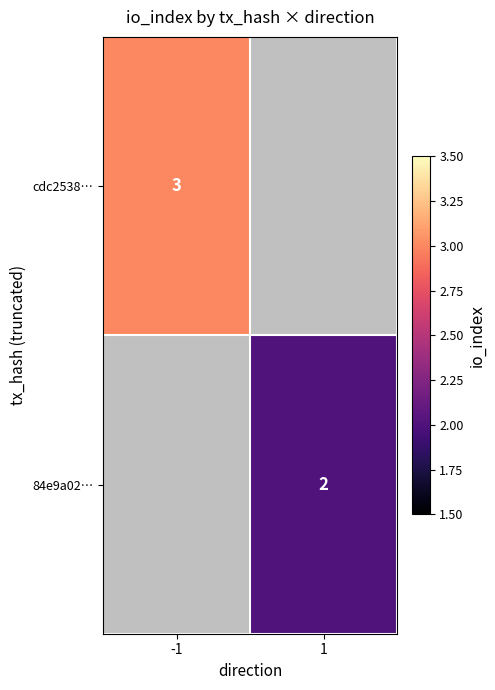

The value of 84e9a02… at 1 is 1. True or false?

False